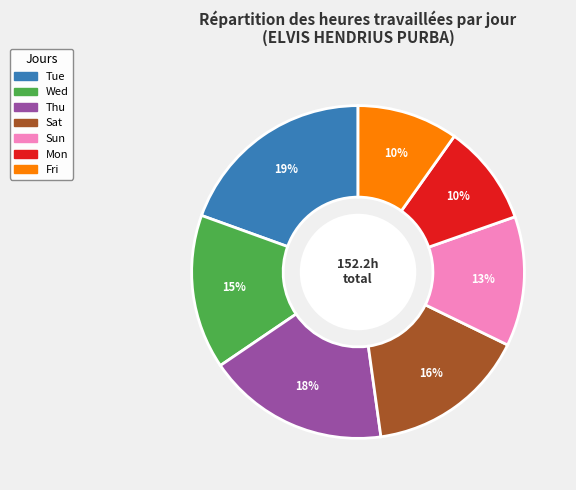

Is there any slice that represents more than half of the pie?

No